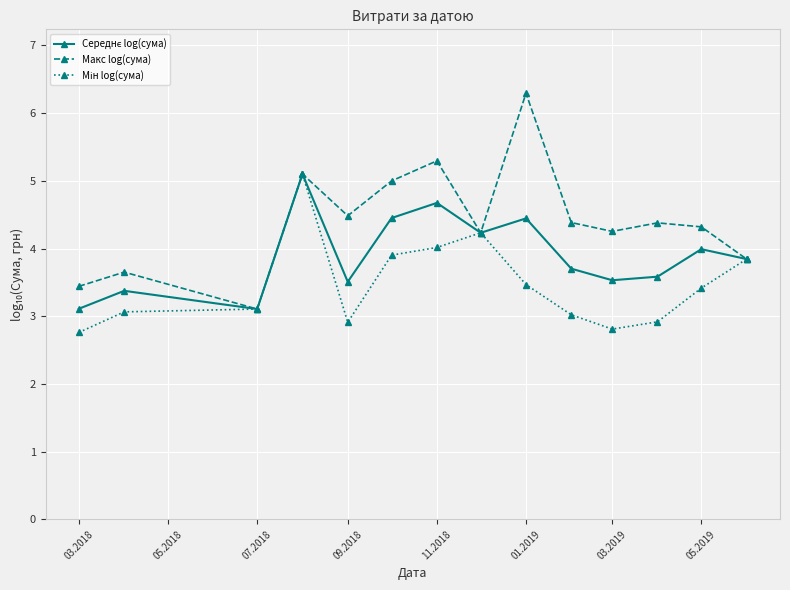

Which series has the largest range (max minus min)?

Макс log(сума)